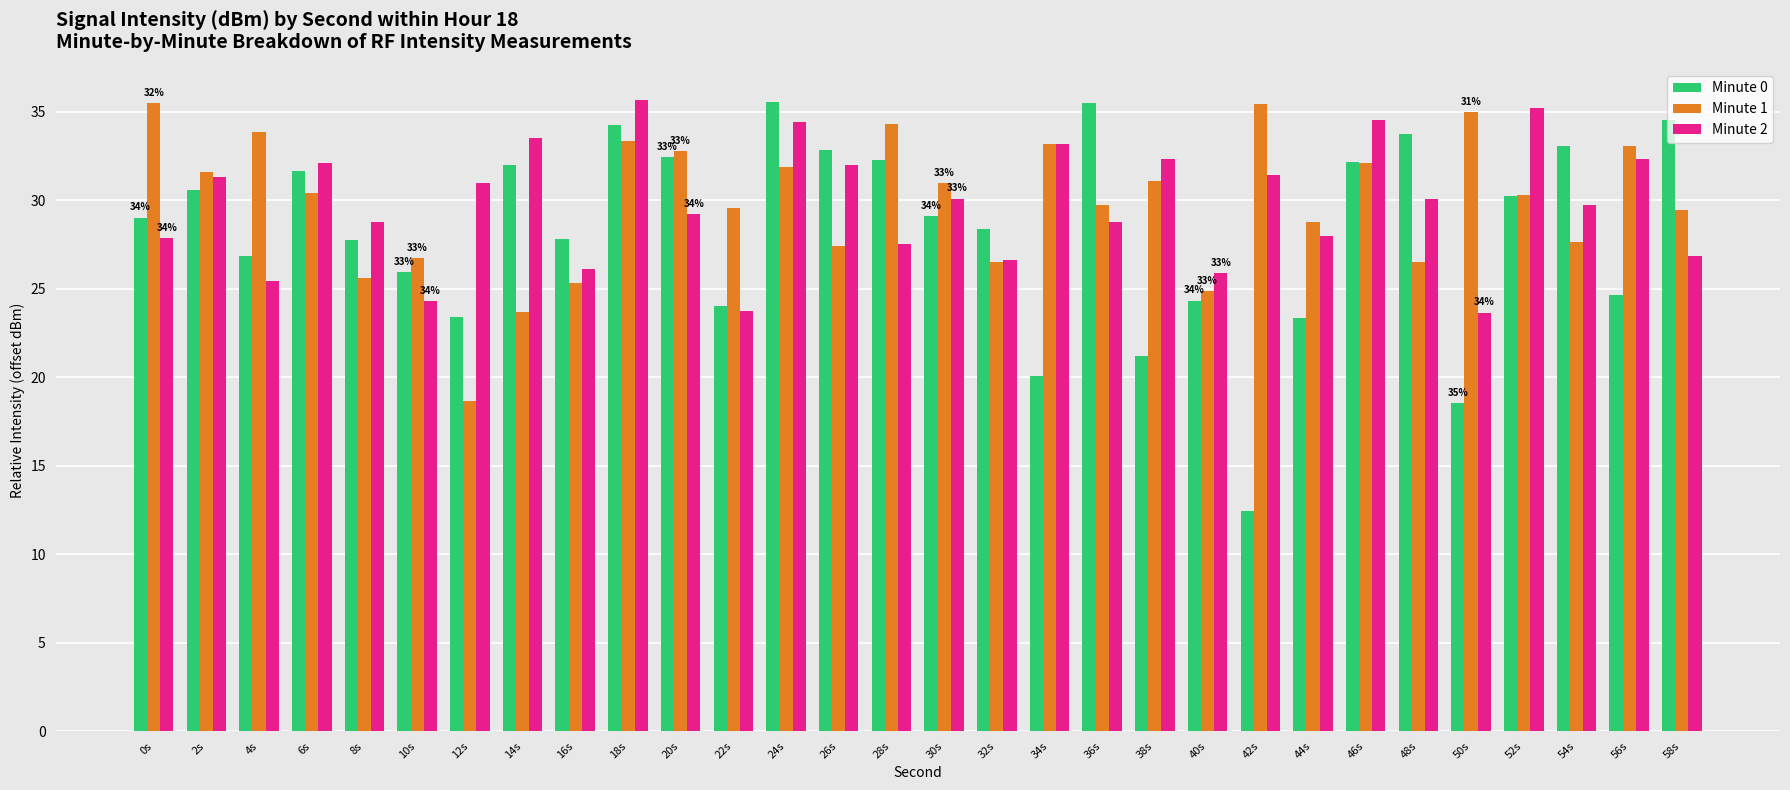

How many data points does each series have?

30